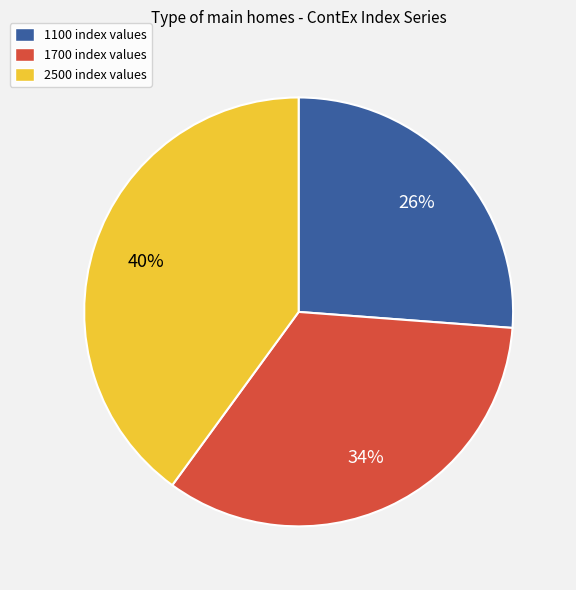

To the nearest percent, what portion does 2500 represent?

40%